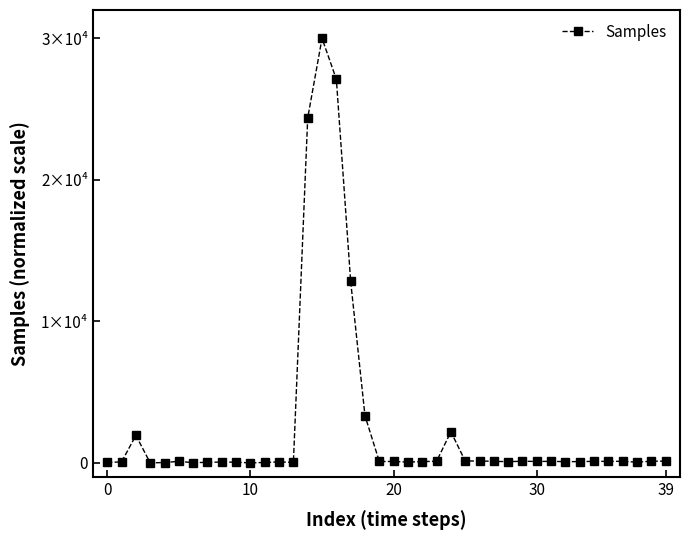

What is the maximum value shown in the chart?

30000.0